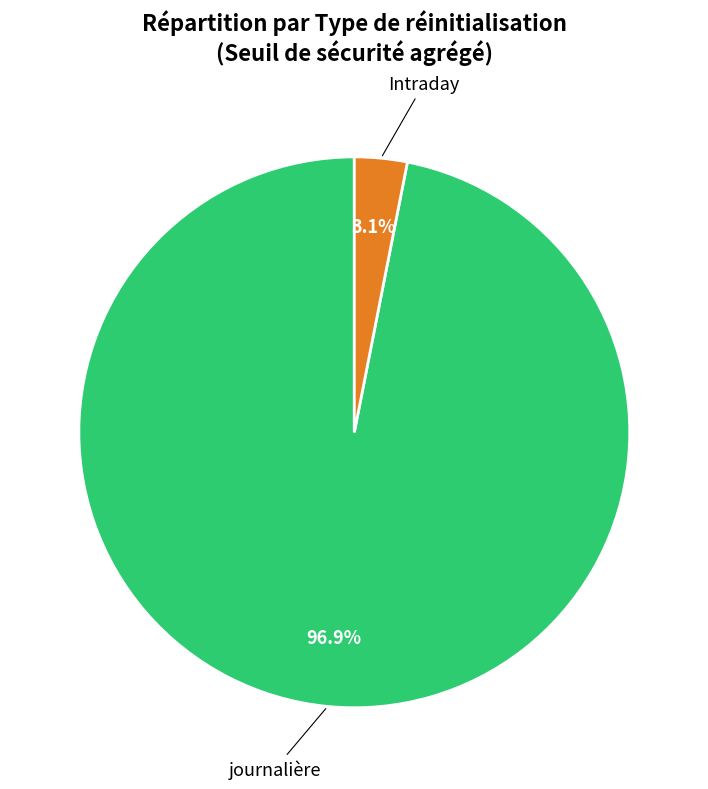

Is there a majority slice in this chart?

Yes